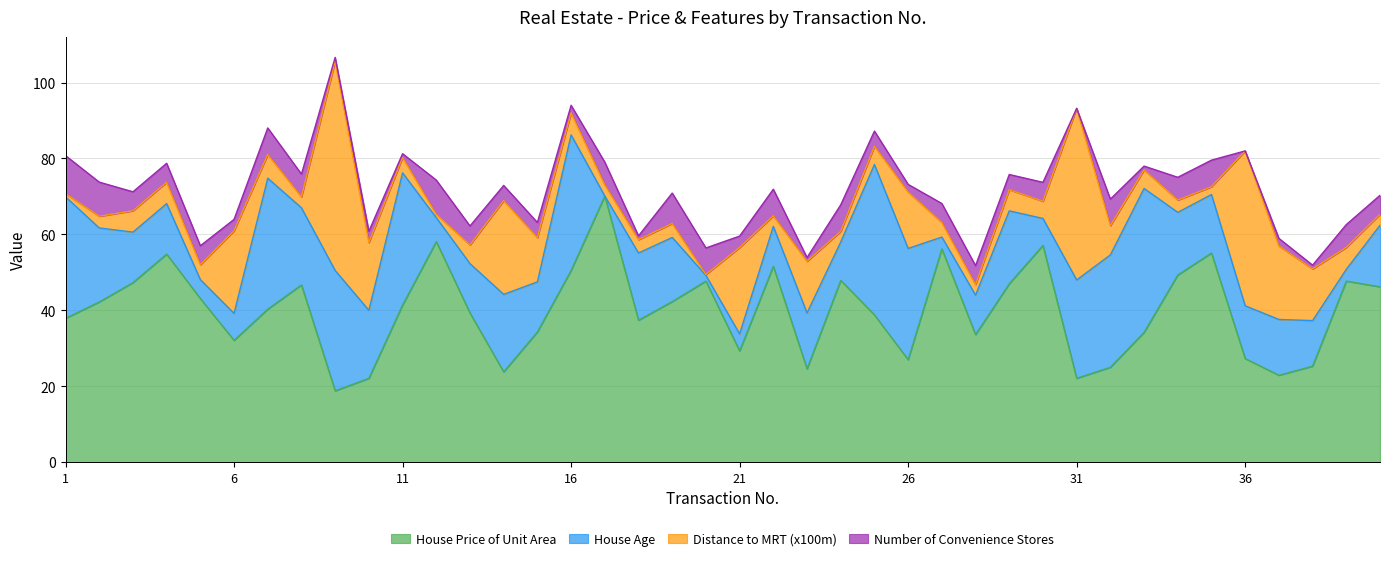

Is the value of Distance to MRT (x100m) at 25 greater than the value of House Age at 21?

Yes